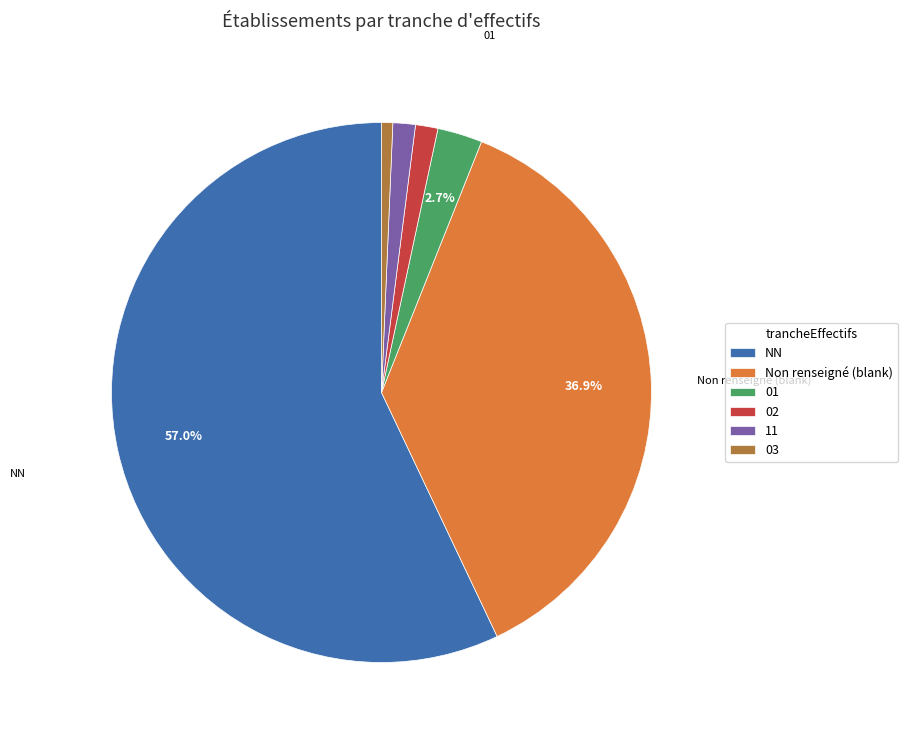

Is there a majority slice in this chart?

Yes